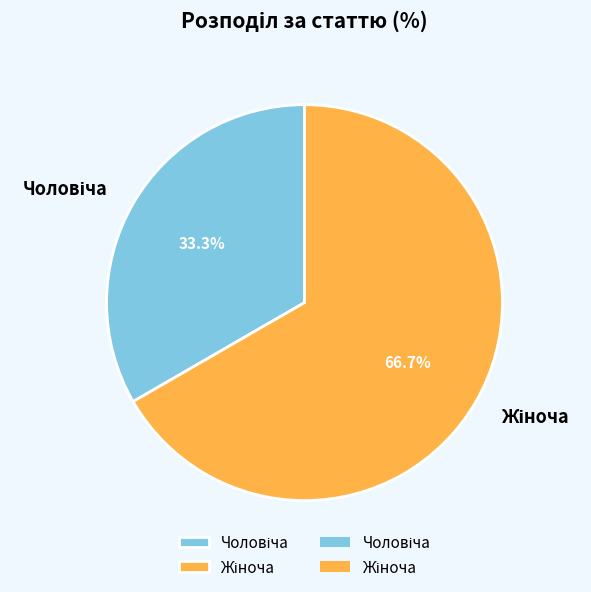

Is there any slice that represents more than half of the pie?

Yes